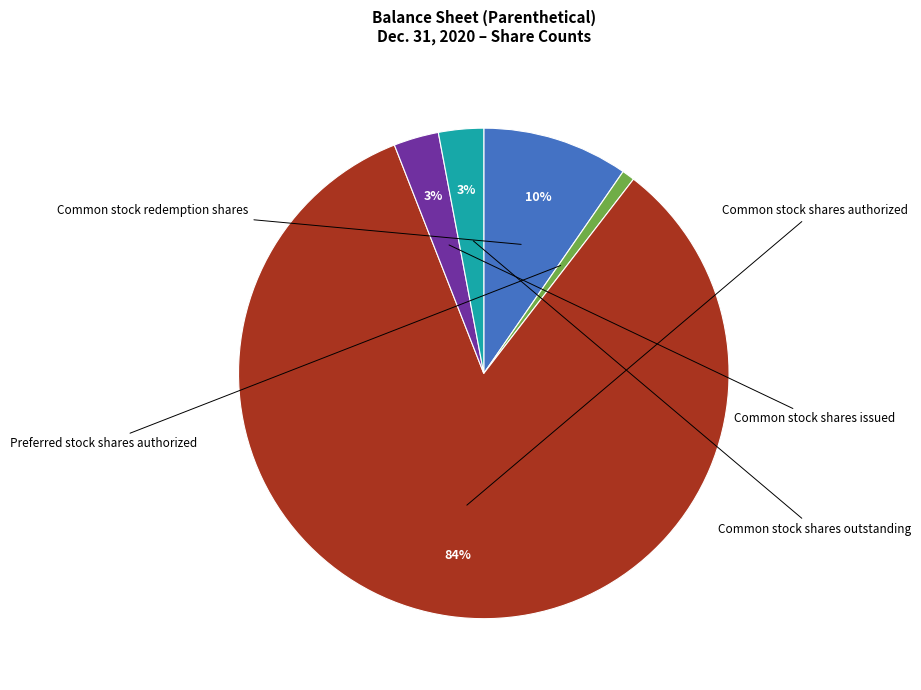

The Common stock shares issued slice represents 1% of the pie. True or false?

False